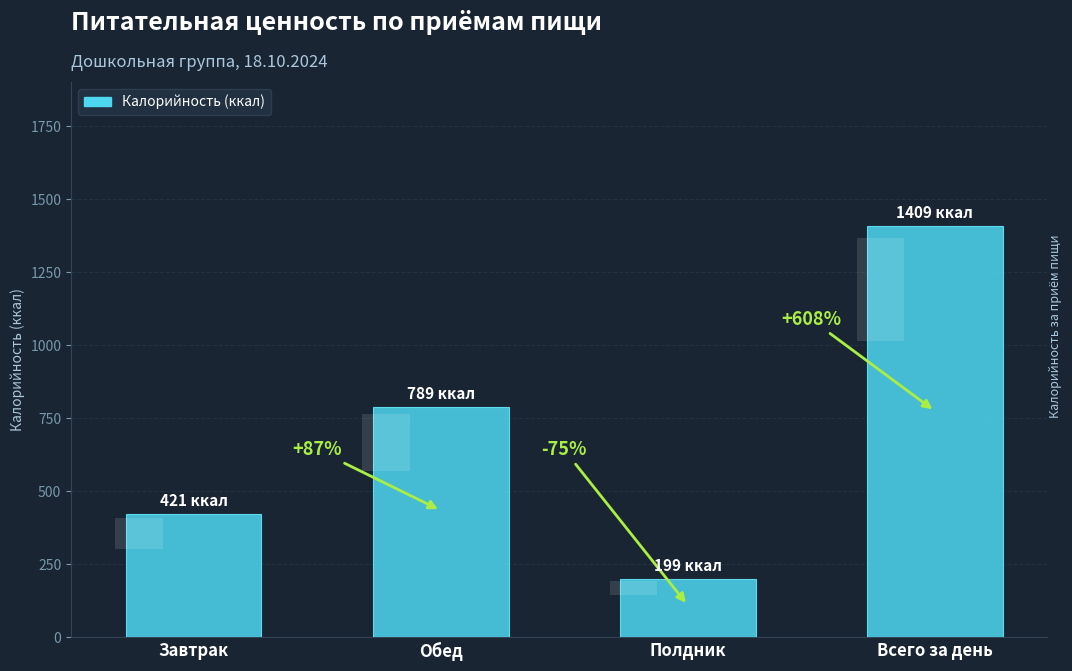

At which label is the value closest to 804?

Обед